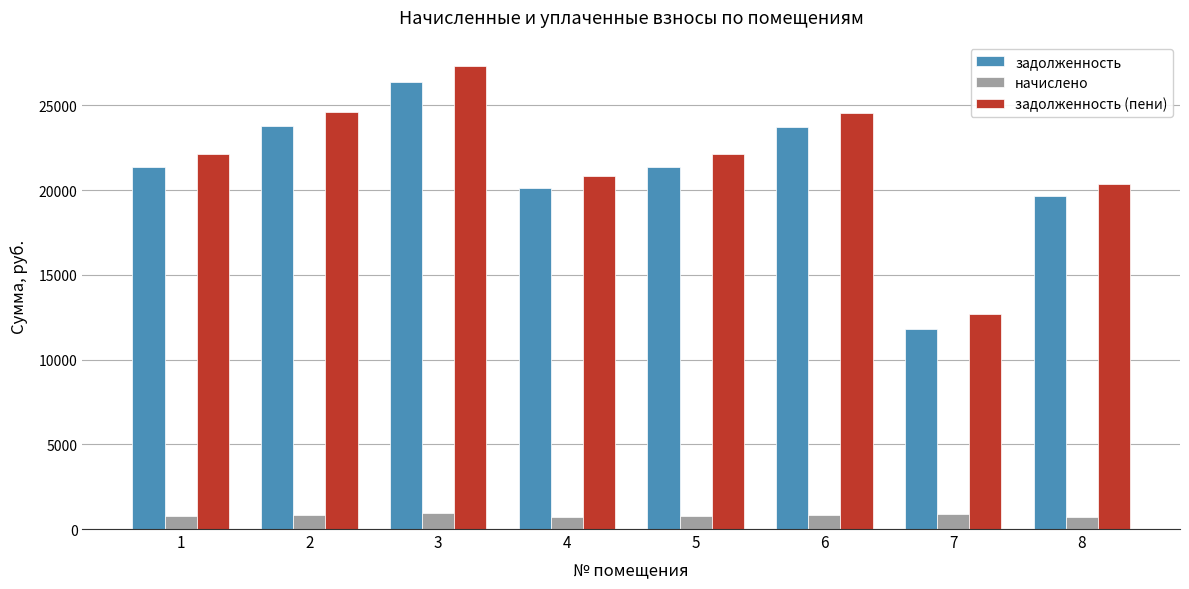

What is the sum of the начислено values at 6 and 4?

1562.9